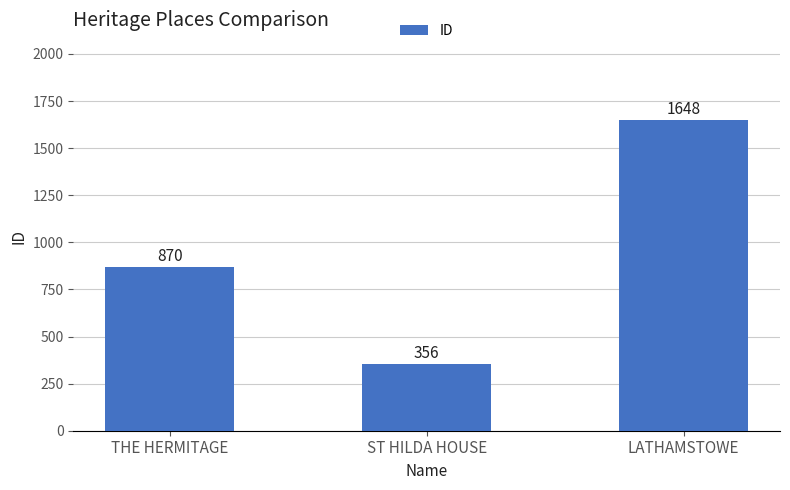

Which has a higher value, LATHAMSTOWE or THE HERMITAGE?

LATHAMSTOWE